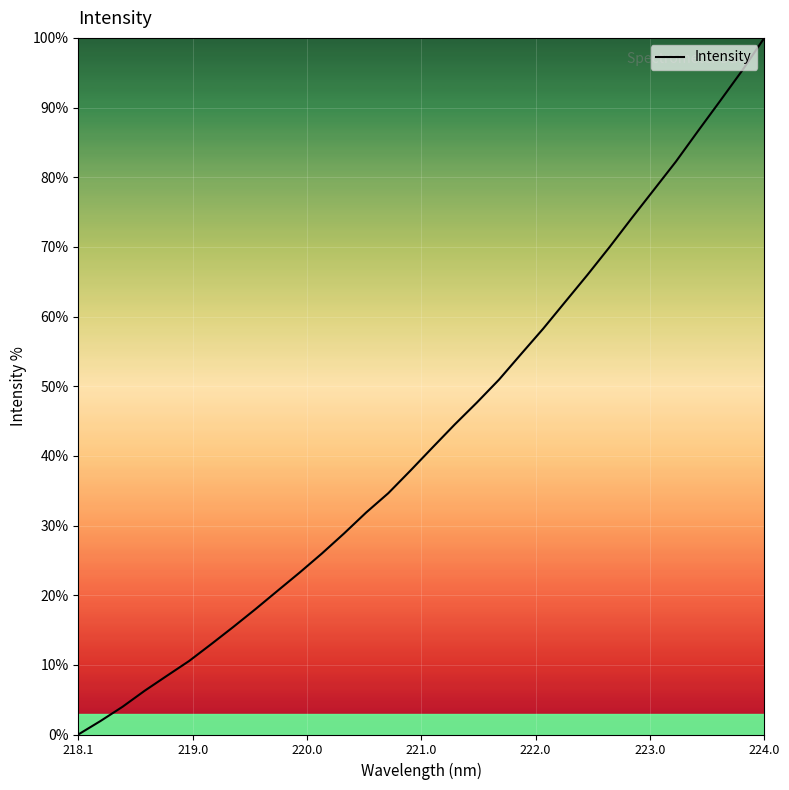

What is the greatest value displayed?

100.0